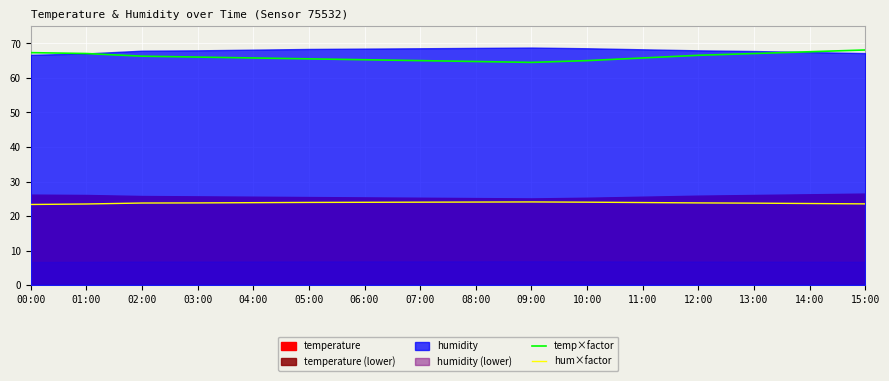

At which category is the sum across all series the highest?

15:00